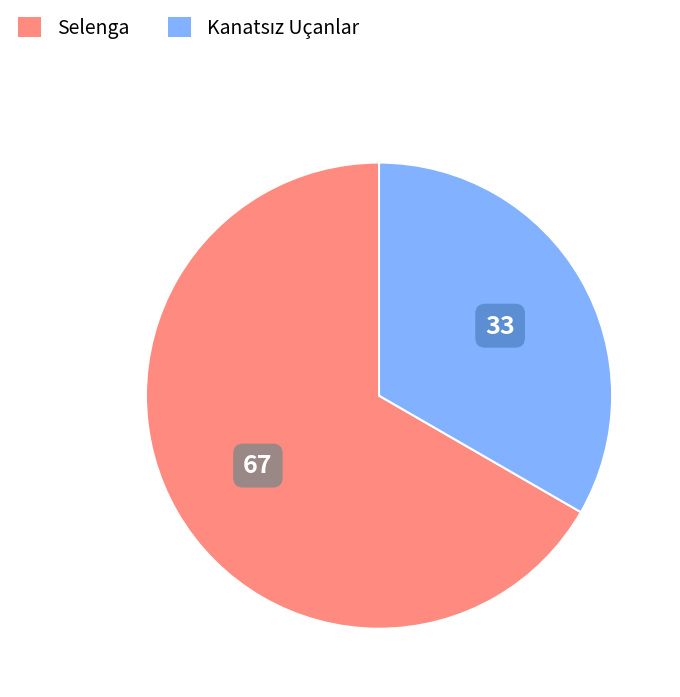

The Selenga slice represents 53% of the pie. True or false?

False